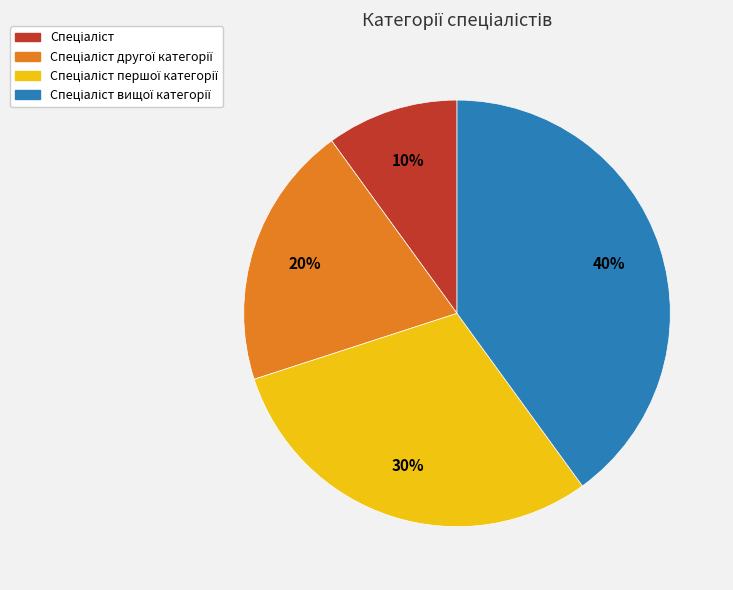

To the nearest percent, what is the difference between the largest and smallest slice percentages?

30%